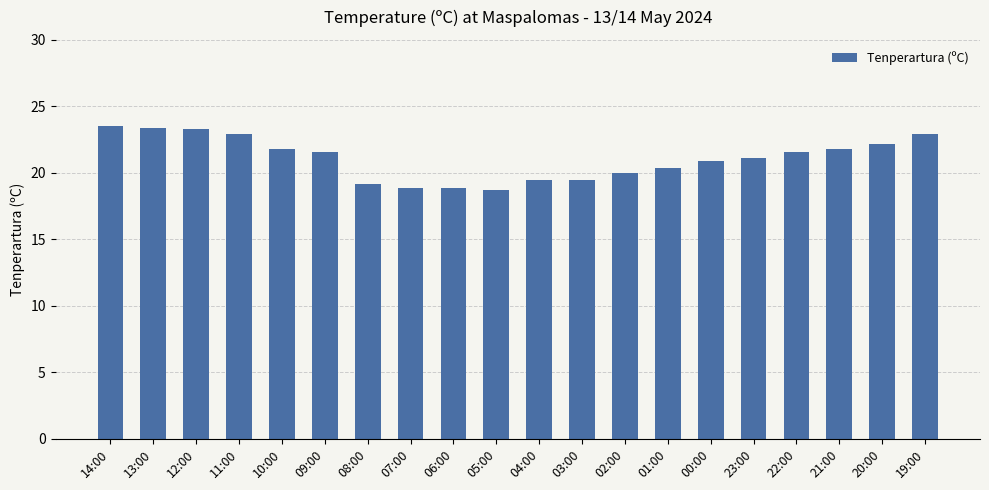

What is the smallest value displayed?

18.7